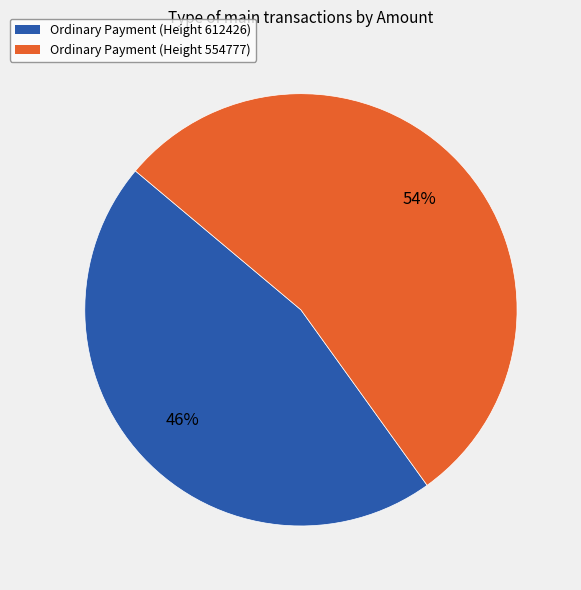

Which slice is the largest?

Ordinary Payment (Height 554777)